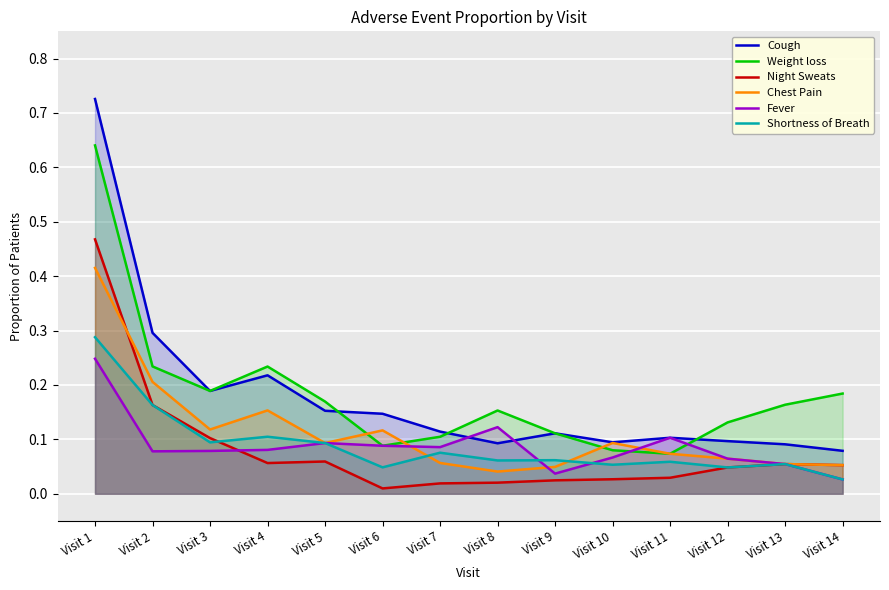

At which label does Night Sweats reach its peak?

Visit 1